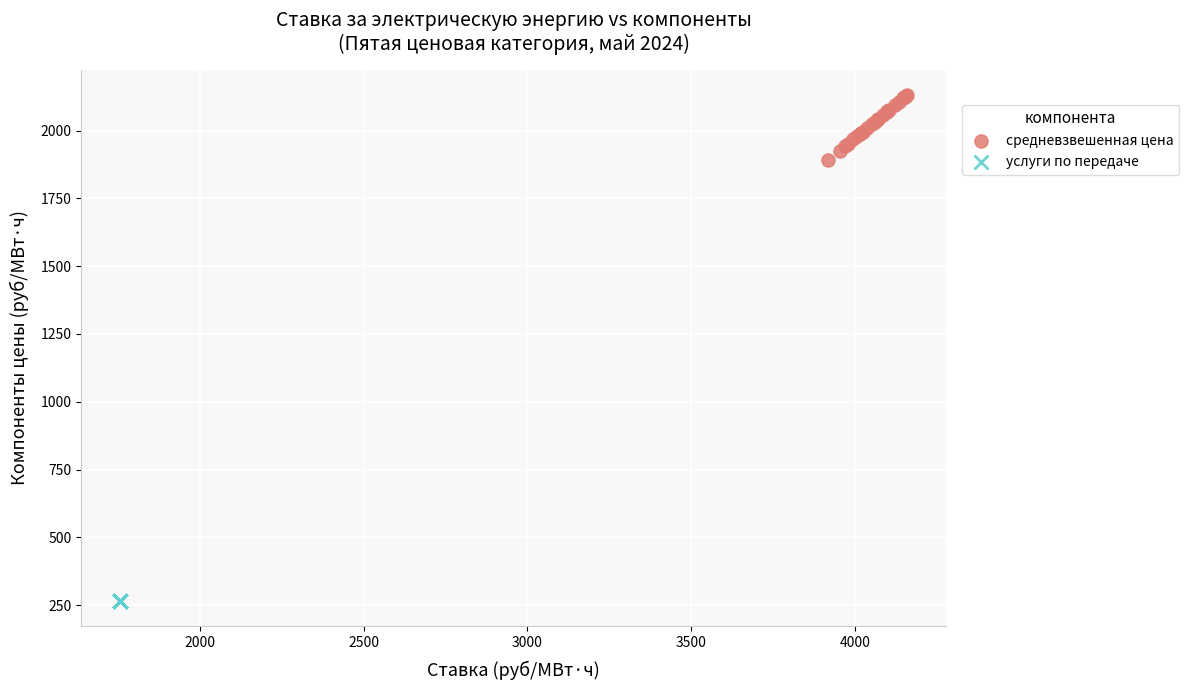

Which series contains the highest Y value?

средневзвешенная цена